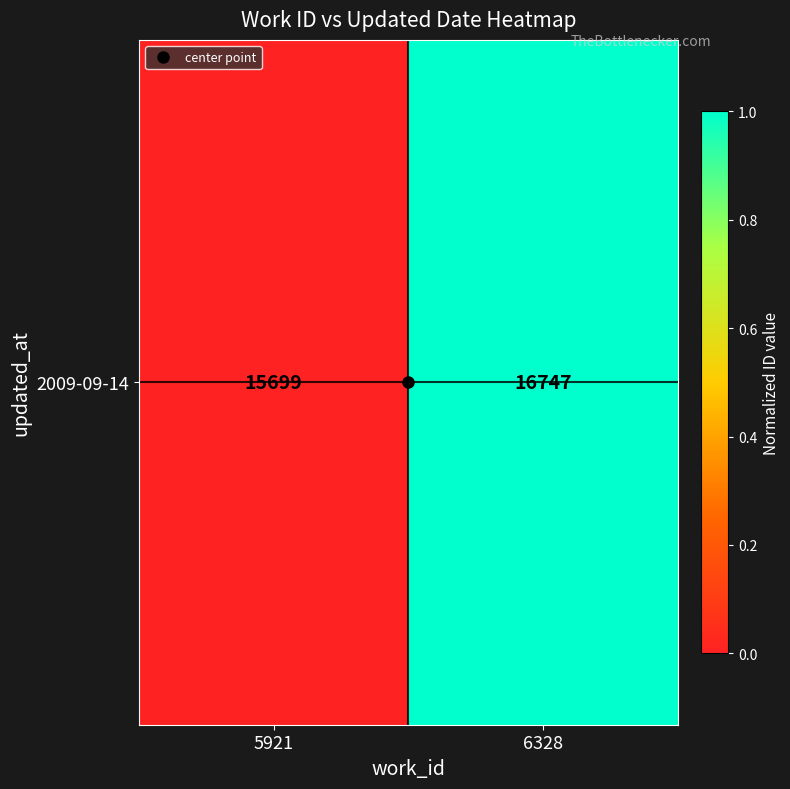

The chart shows a value of 1.0 at 6328. True or false?

True